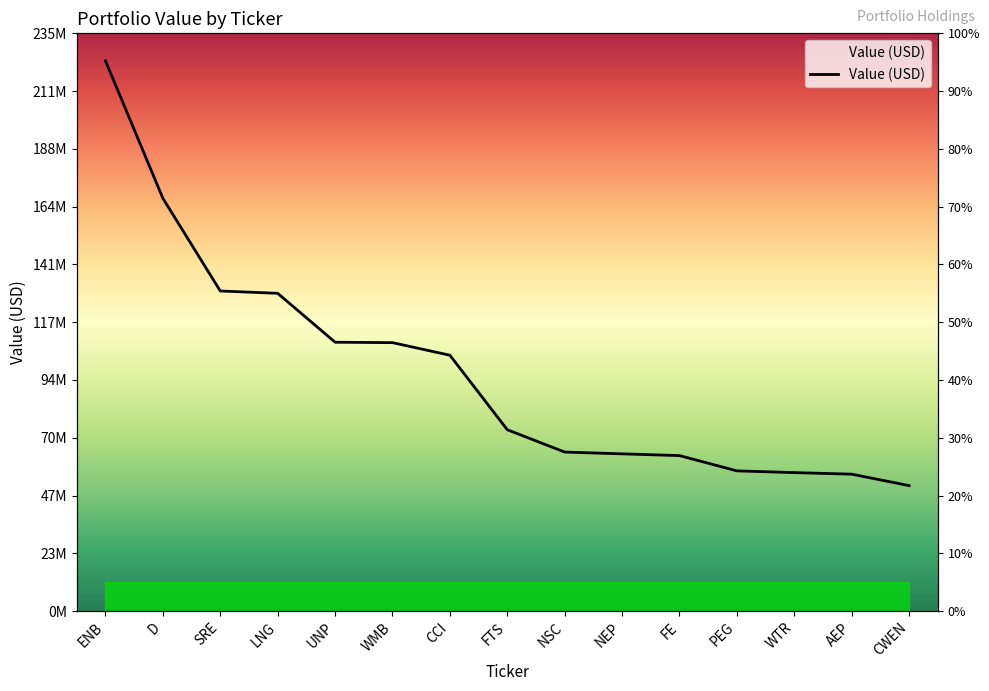

Where does the data first go above 73689000?

ENB